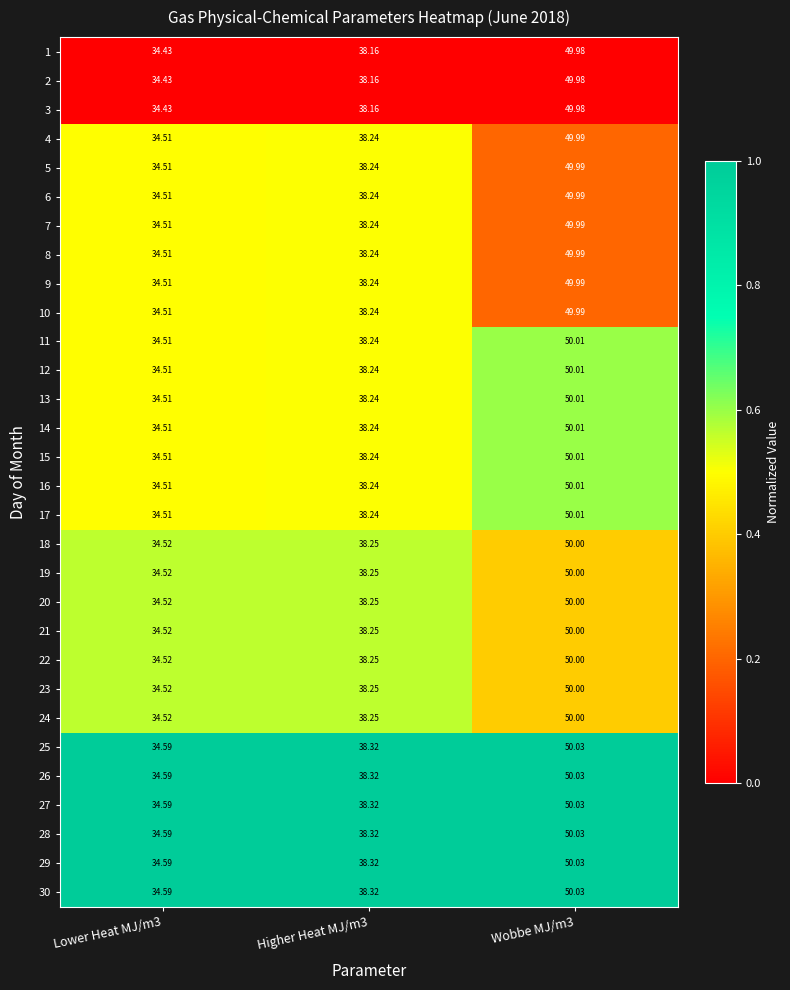

What is the difference between the highest and lowest values at Higher Heat MJ/m3?

0.2